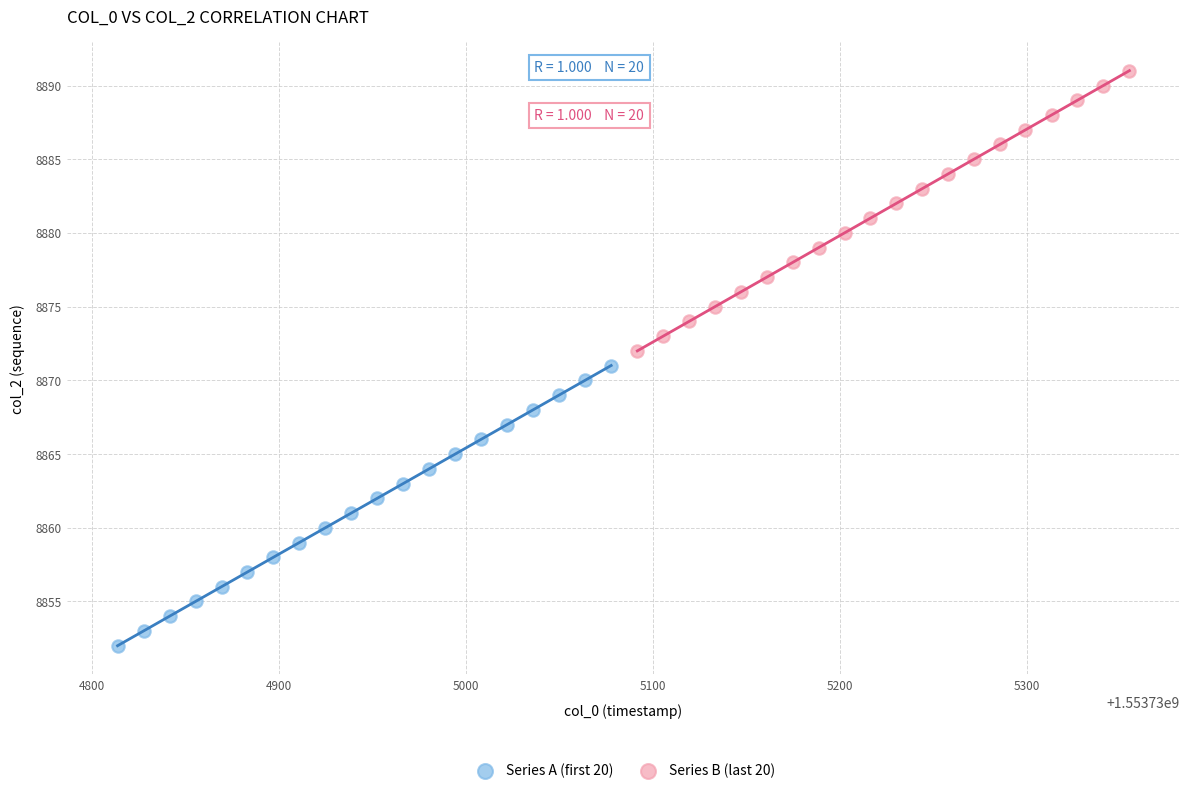

Which series reaches the minimum Y coordinate?

Series A (first 20)